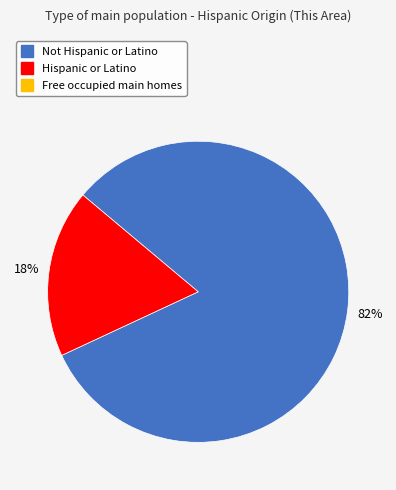

To the nearest percent, what is the difference between the largest and smallest slice percentages?

64%